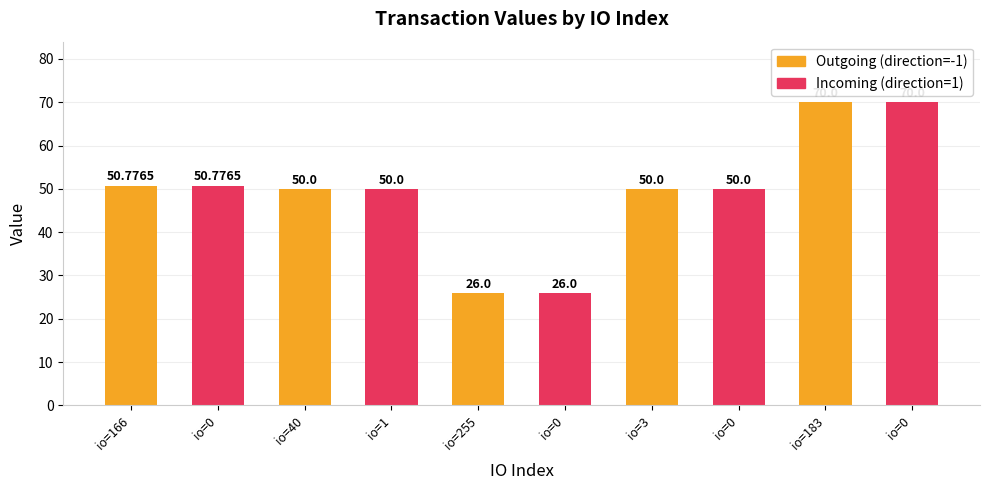

Read the value at 183.

70.0